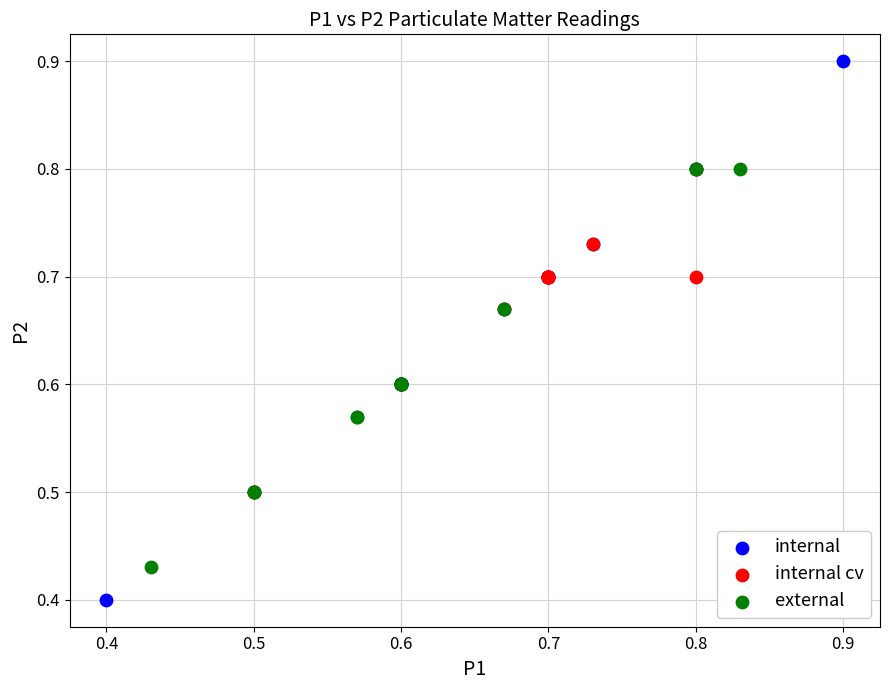

What are all the series names shown in the legend?

internal, internal cv, external